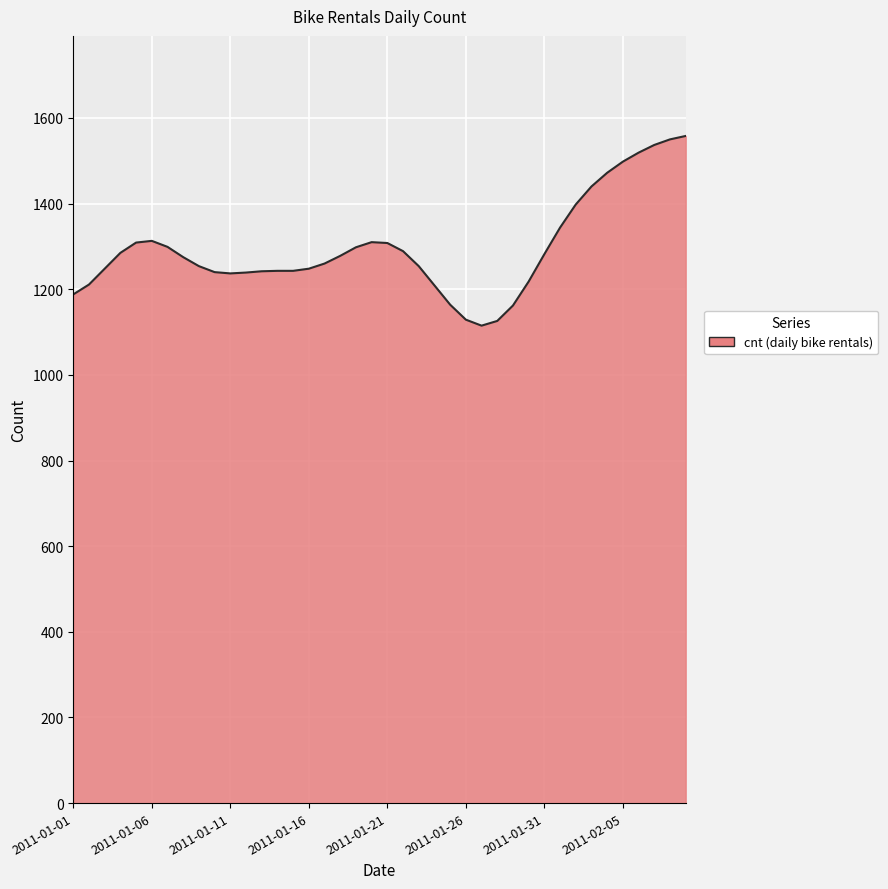

What is the smallest value displayed?

1115